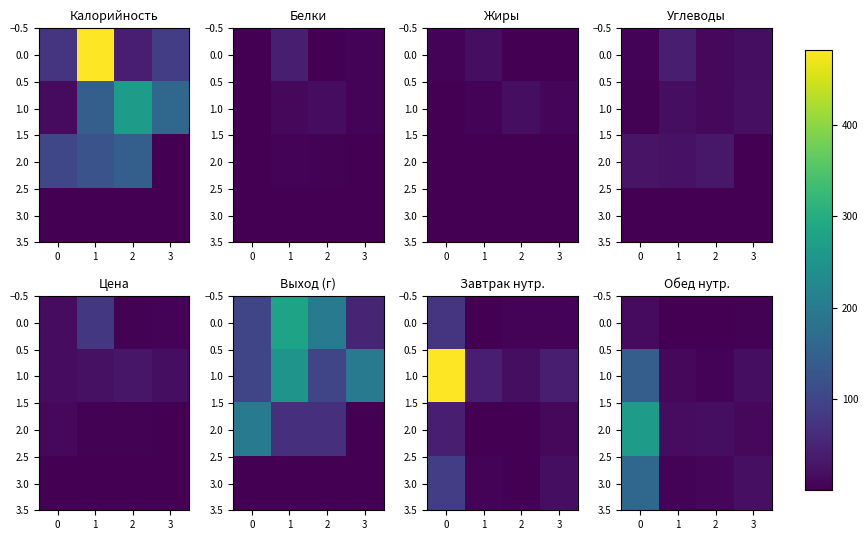

List the series in order of their peak value, highest first.

2.0, 3.0, 1.0, 0.0